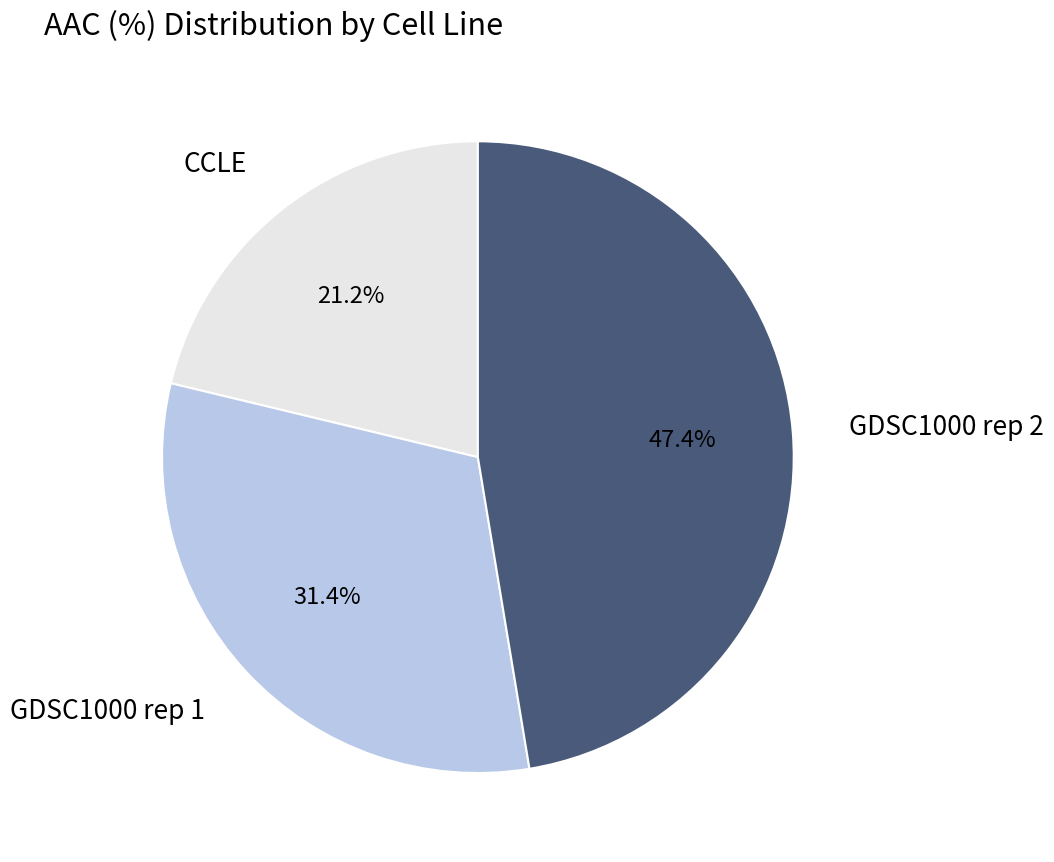

Is there any slice that represents more than half of the pie?

No